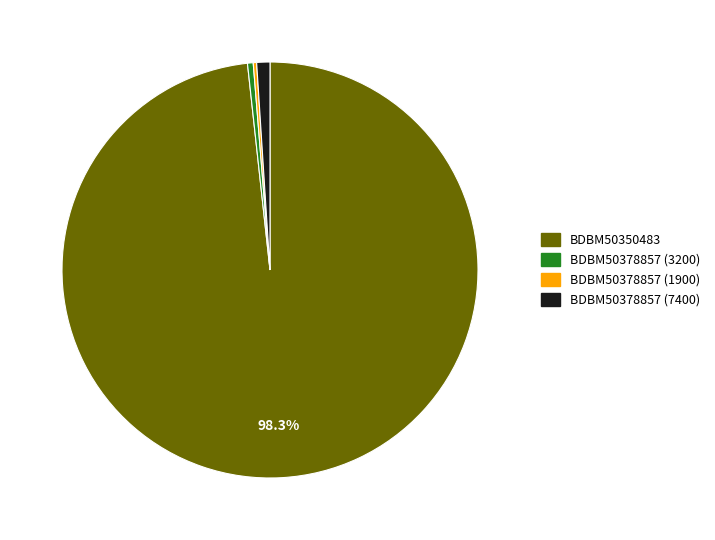

Which slice is the largest?

BDBM50350483